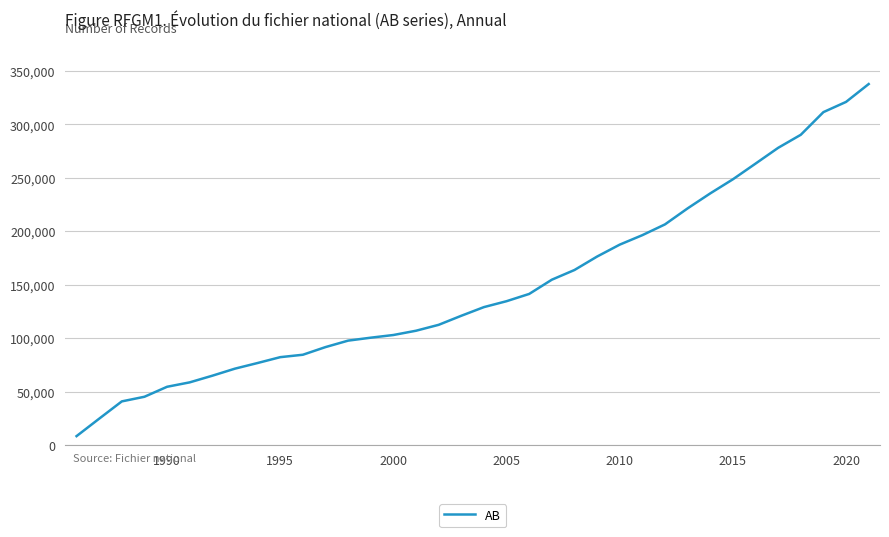

Is this an area chart (filled region under the line)?

No